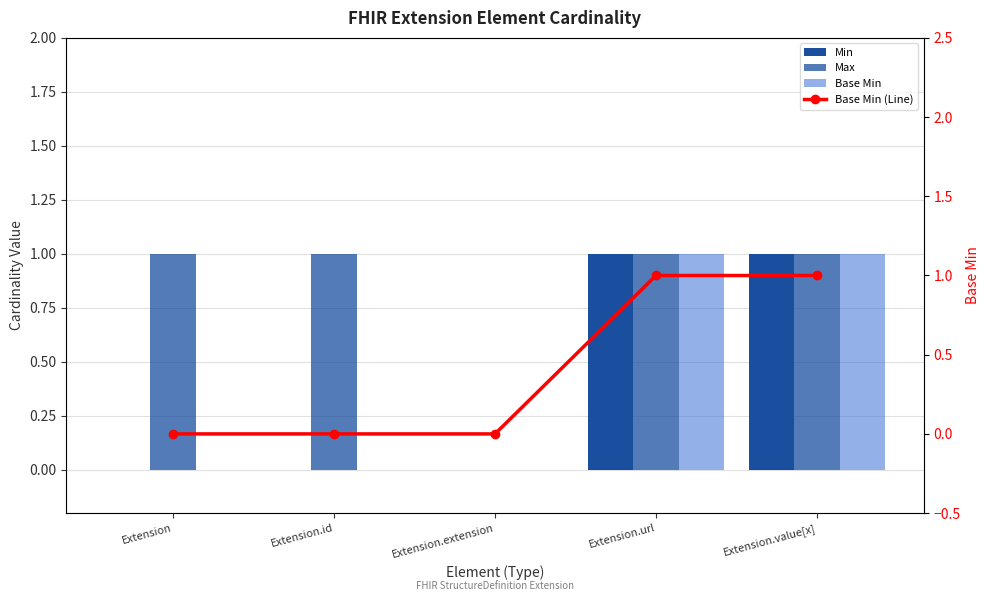

Which has a higher value, Extension.extension or Extension.id?

Extension.extension